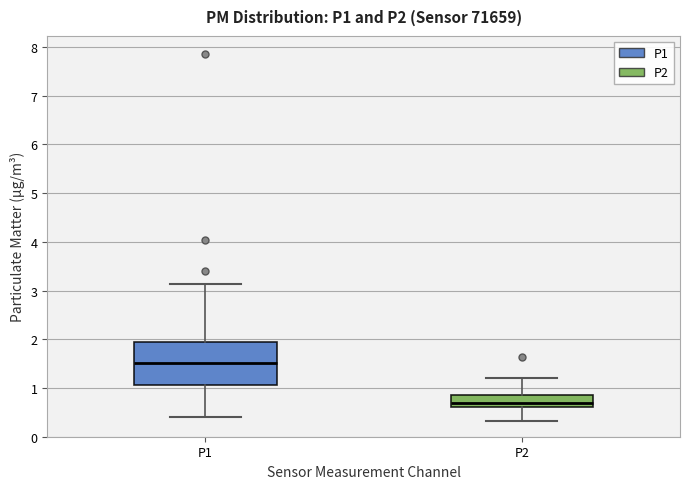

Where does the lower whisker of the box for P2 end on the y-axis? The values are not printed on the chart, so give them approximately, as read against the axis.

0.3